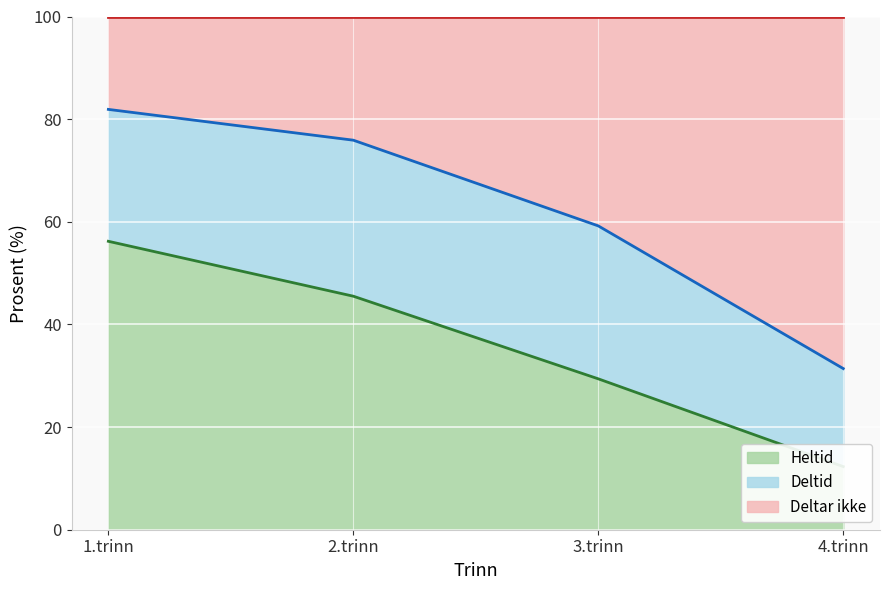

What is the minimum value shown in the chart?

12.3